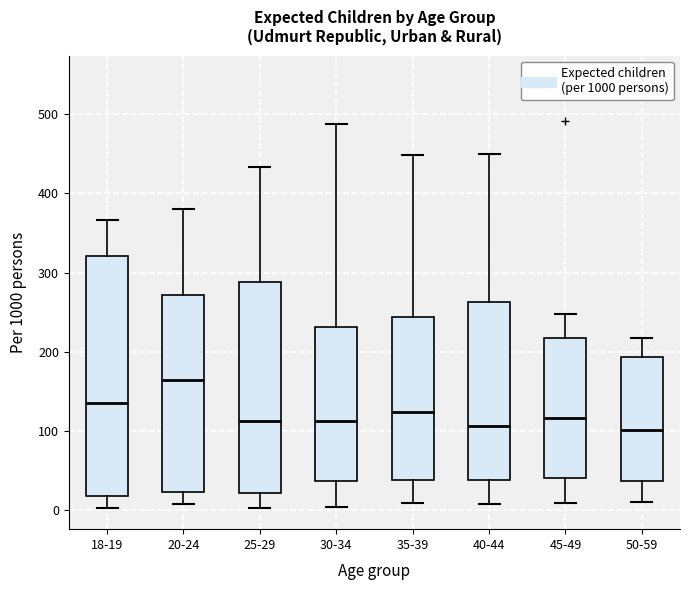

Which box is the tallest, from its lower edge to its upper edge?

18-19